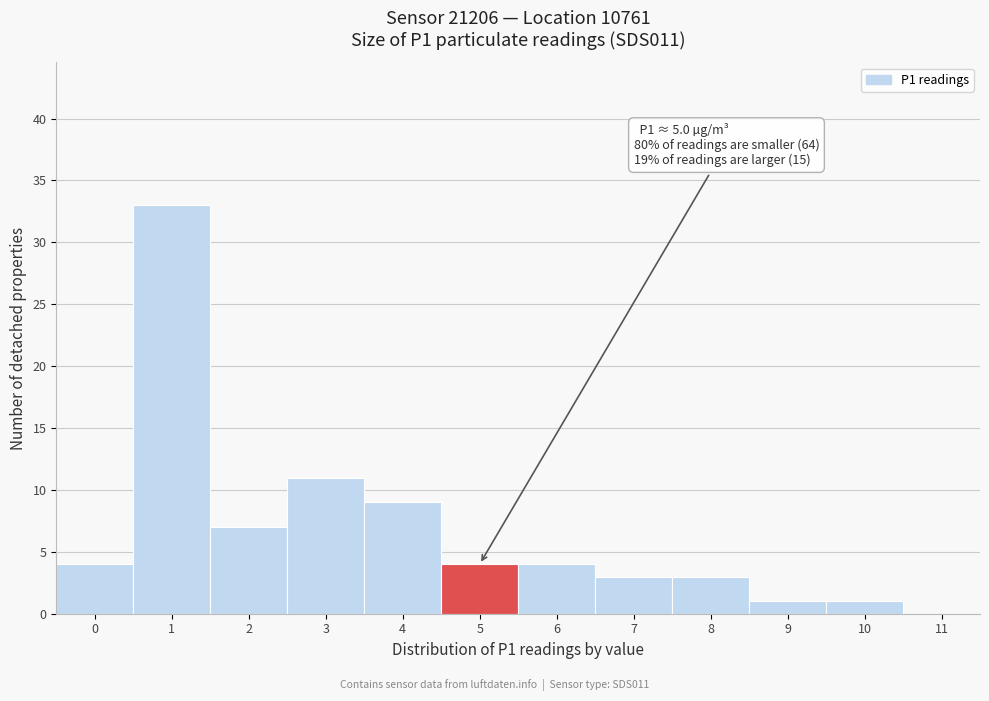

Reading left to right, extract all data points from this chart.

0=4	1=33	2=7	3=11	4=9	5=4	6=4	7=3	8=3	9=1	10=1	11=0